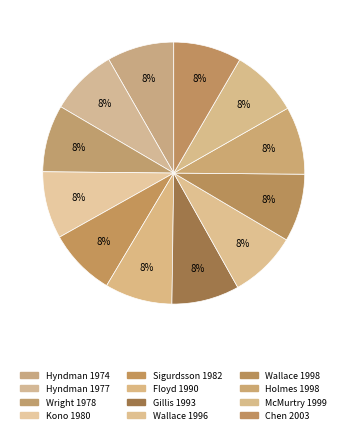

The Sigurdsson 1982 slice represents 8% of the pie. True or false?

True